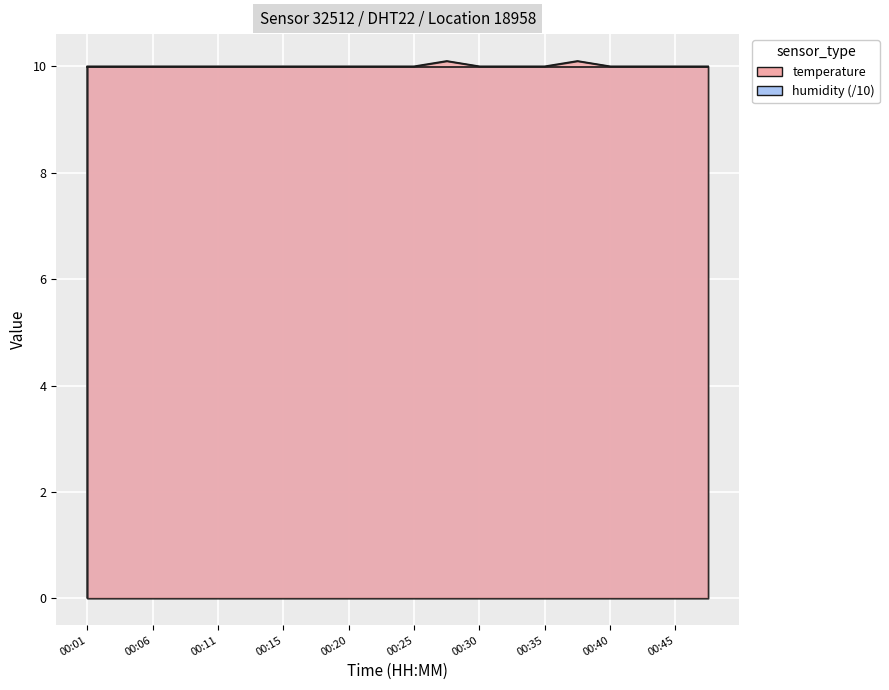

Where is the first local maximum?

00:28